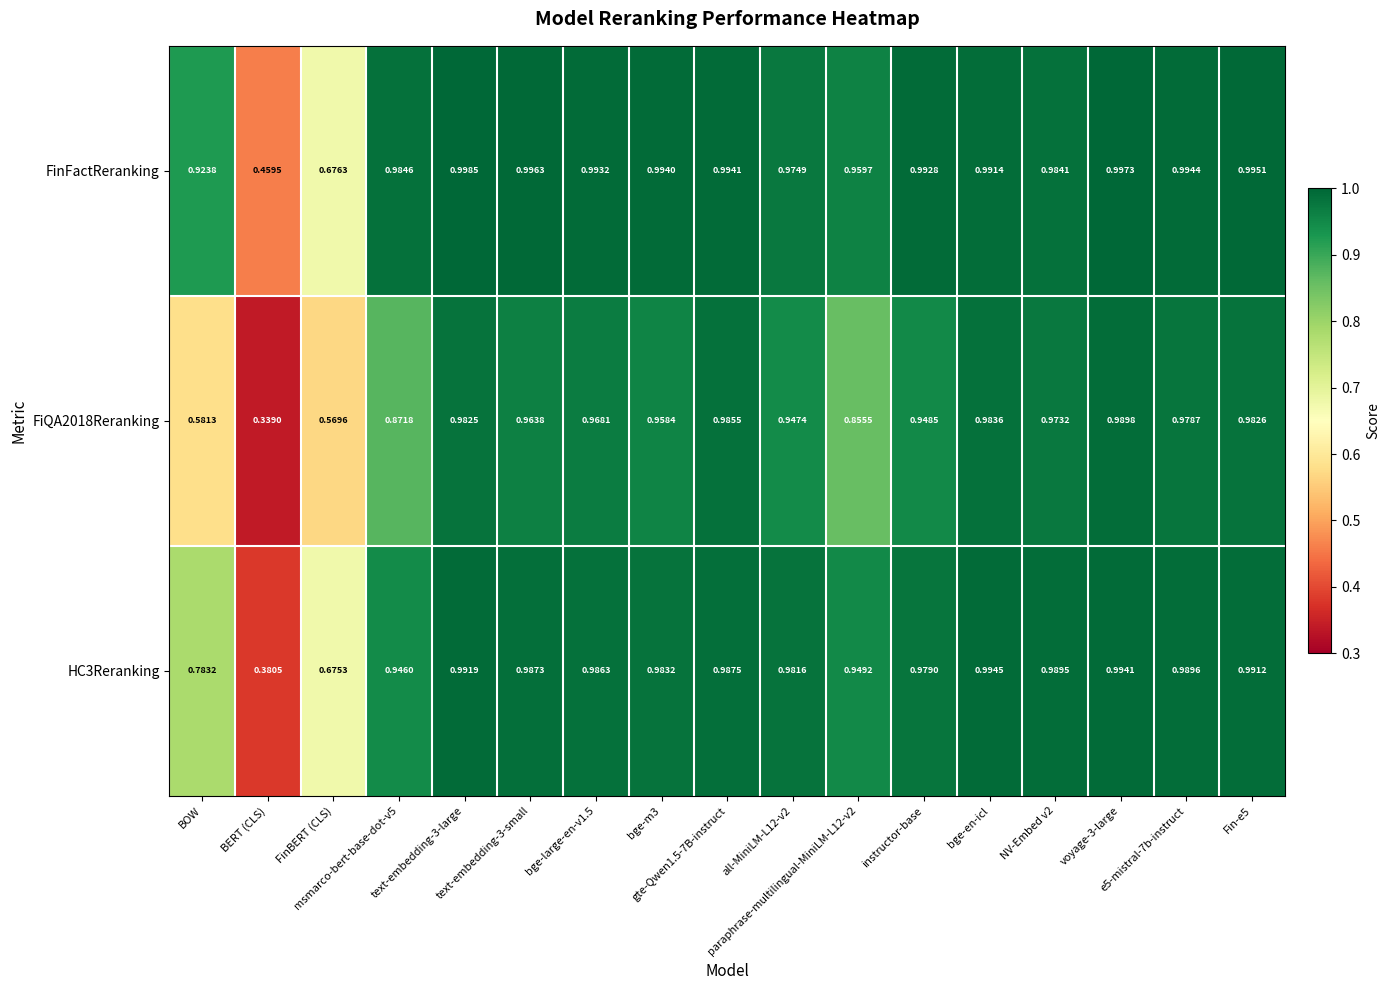

Which series has the largest total across all categories?

FinFactReranking